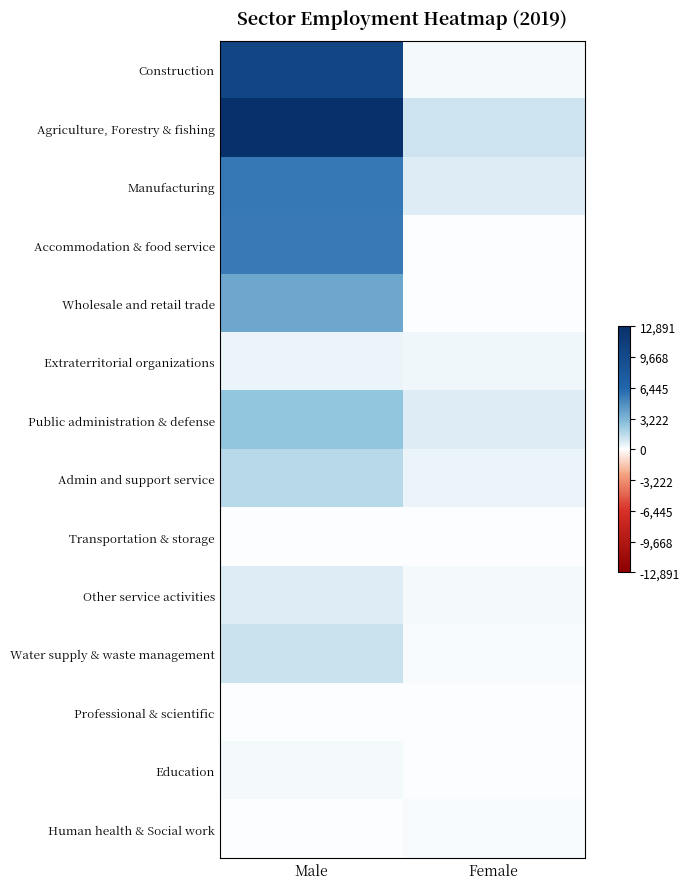

List the series in order of their peak value, highest first.

Agriculture, Forestry & fishing, Construction, Manufacturing, Accommodation & food service, Wholesale and retail trade, Public administration & defense, Admin and support service, Water supply & waste management, Other service activities, Extraterritorial organizations, Education, Human health & Social work, Transportation & storage, Professional & scientific